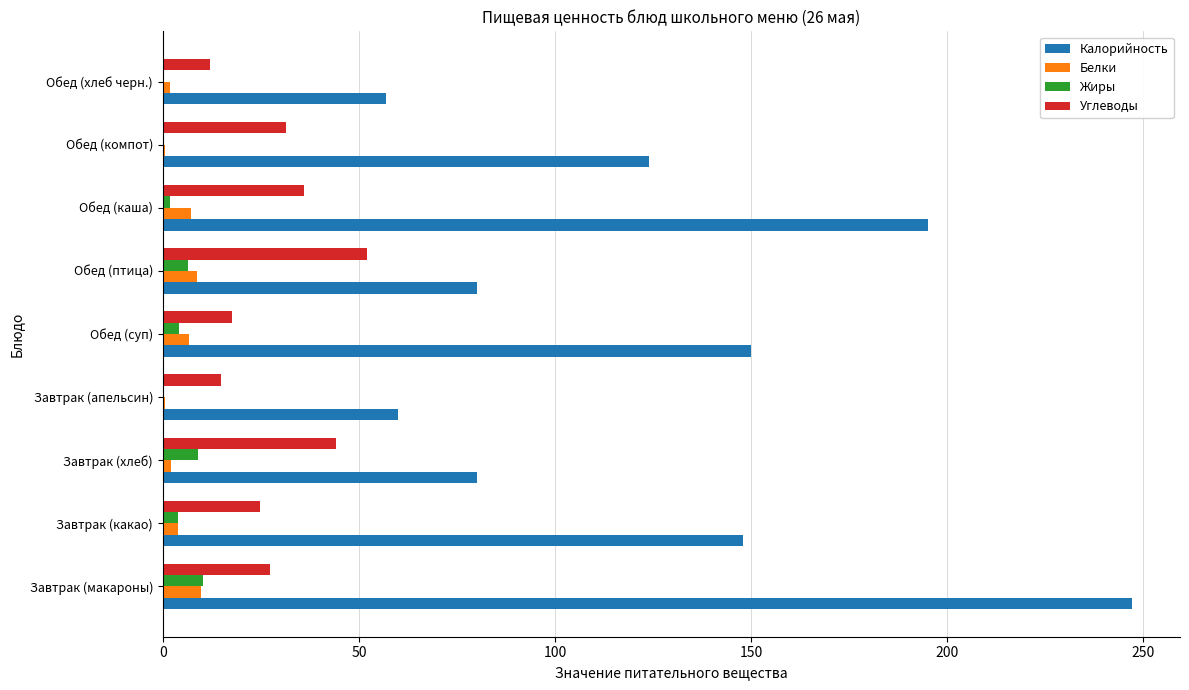

Which label corresponds to the largest value in the chart?

Завтрак (макароны)